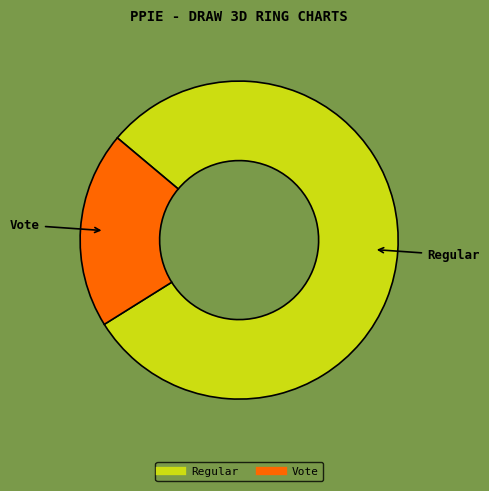

Which has a higher value, Regular or Vote?

Regular